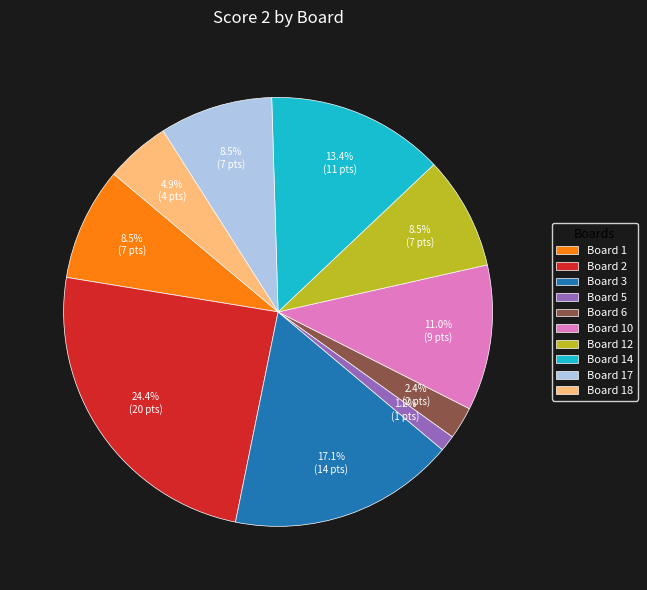

Which category has the smallest portion of the pie?

Board 5